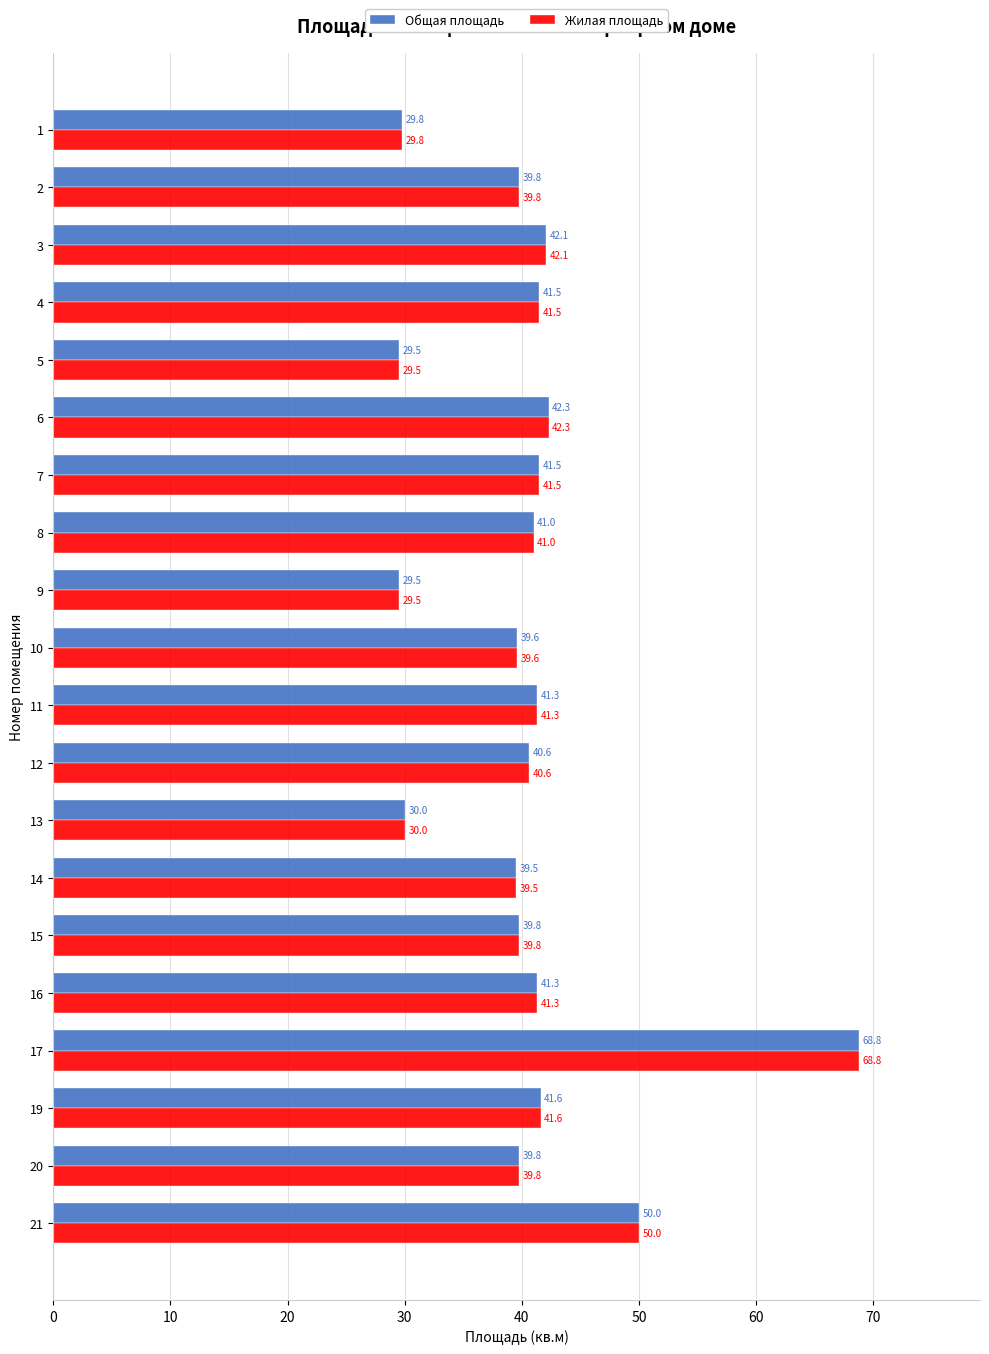

At how many categories does at least one series exceed 38?

16